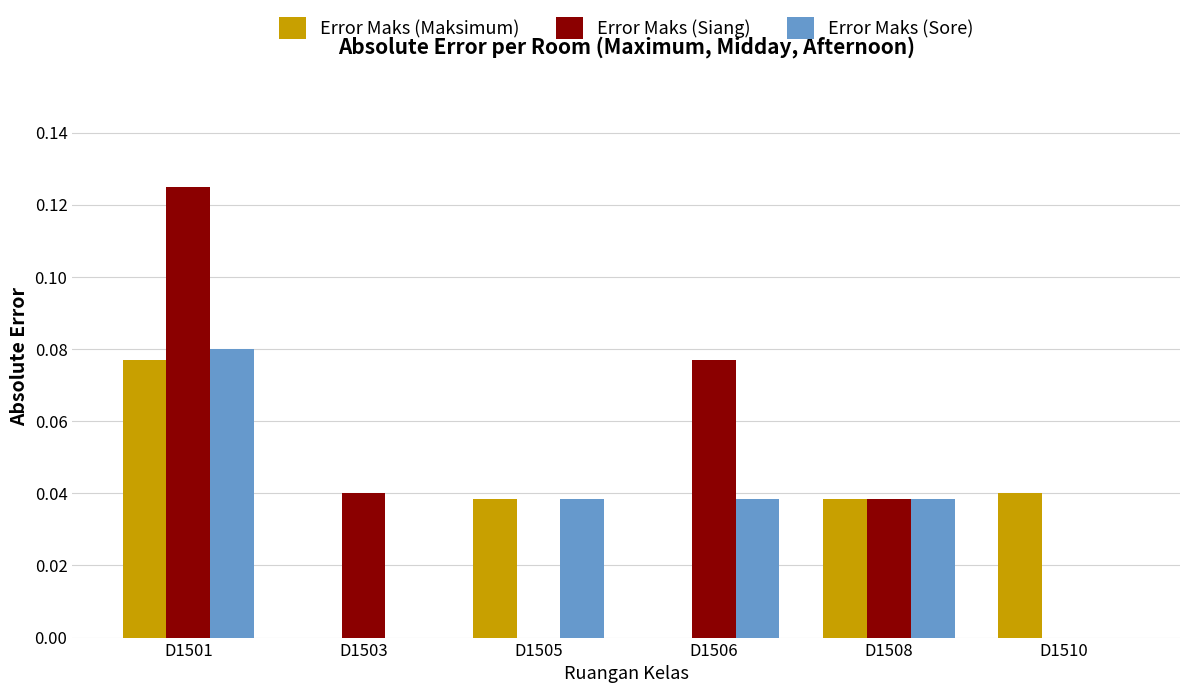

How many groups of bars are there?

6